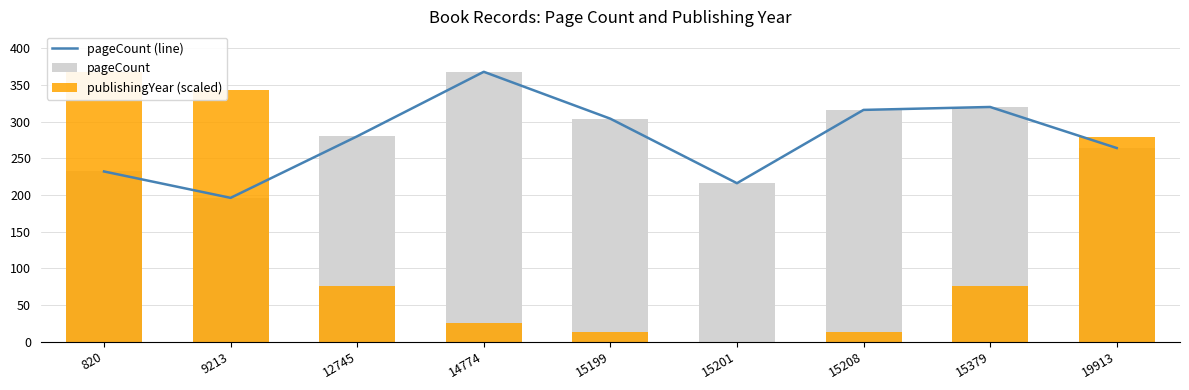

What value does the pageCount (line) series have at 12745?

280.0